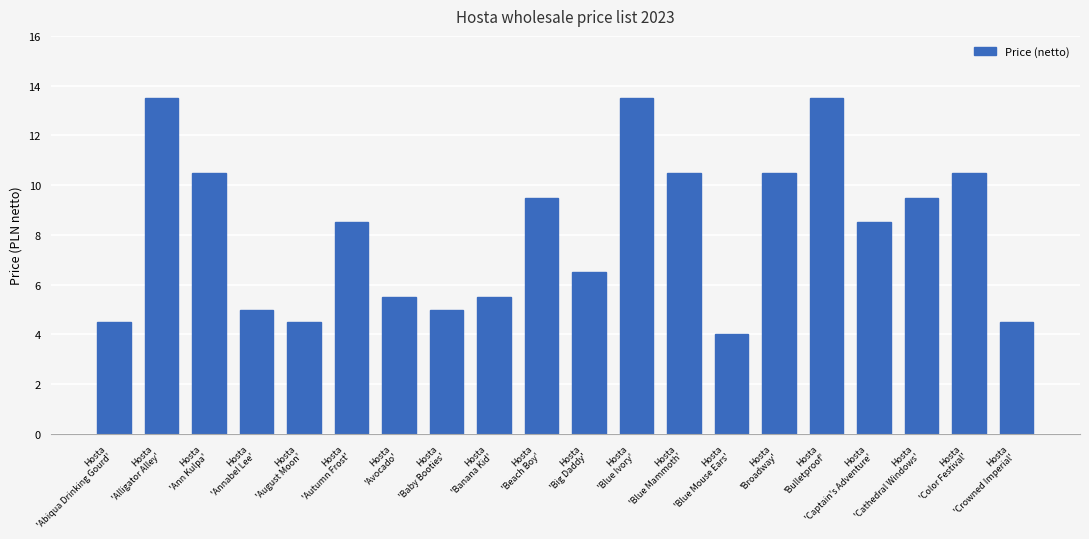

How many series are shown in this chart?

1